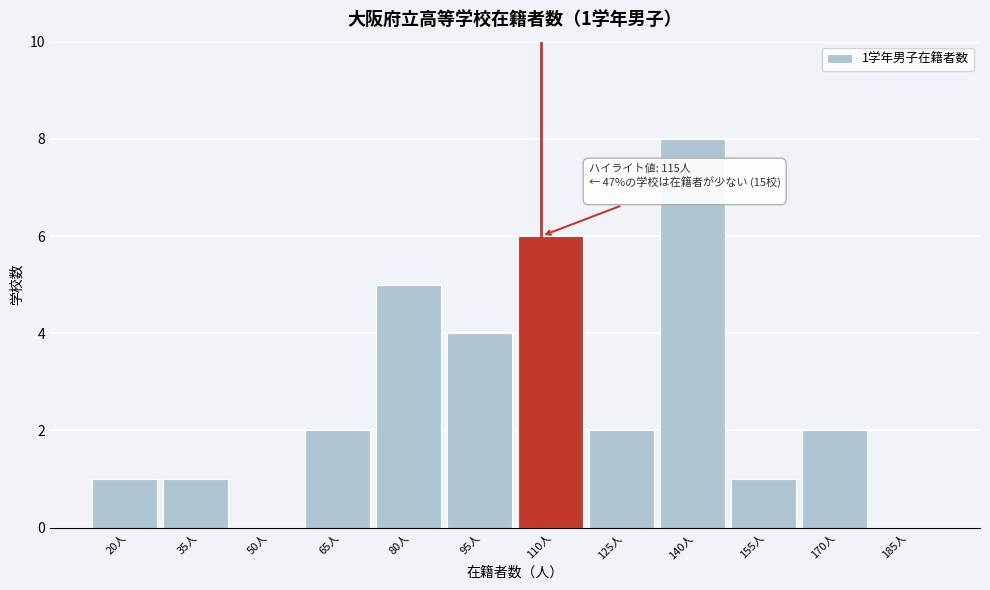

Reading left to right, what are all the values shown in this chart?

20人=1	35人=1	50人=0	65人=2	80人=5	95人=4	110人=6	125人=2	140人=8	155人=1	170人=2	185人=0